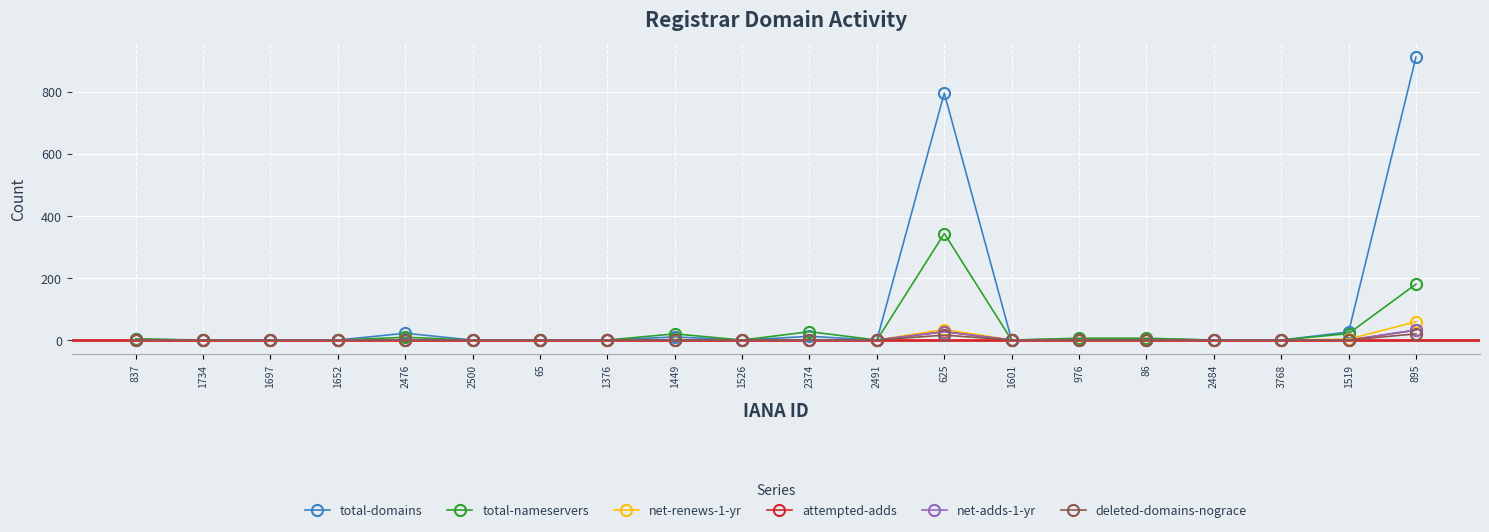

What is the sum of the total-domains values at 2476 and 1697?

22